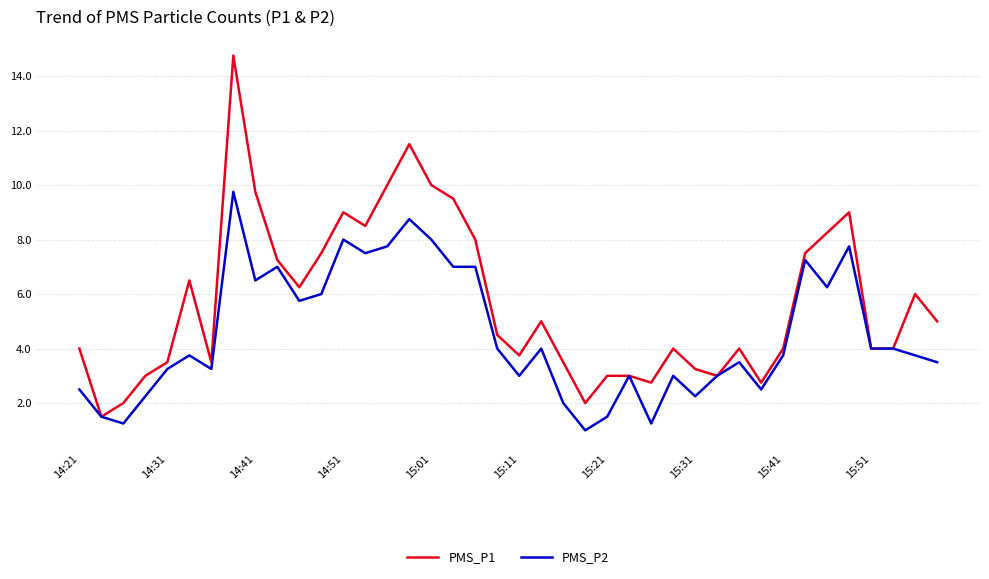

Which series has the widest spread of values?

PMS_P1